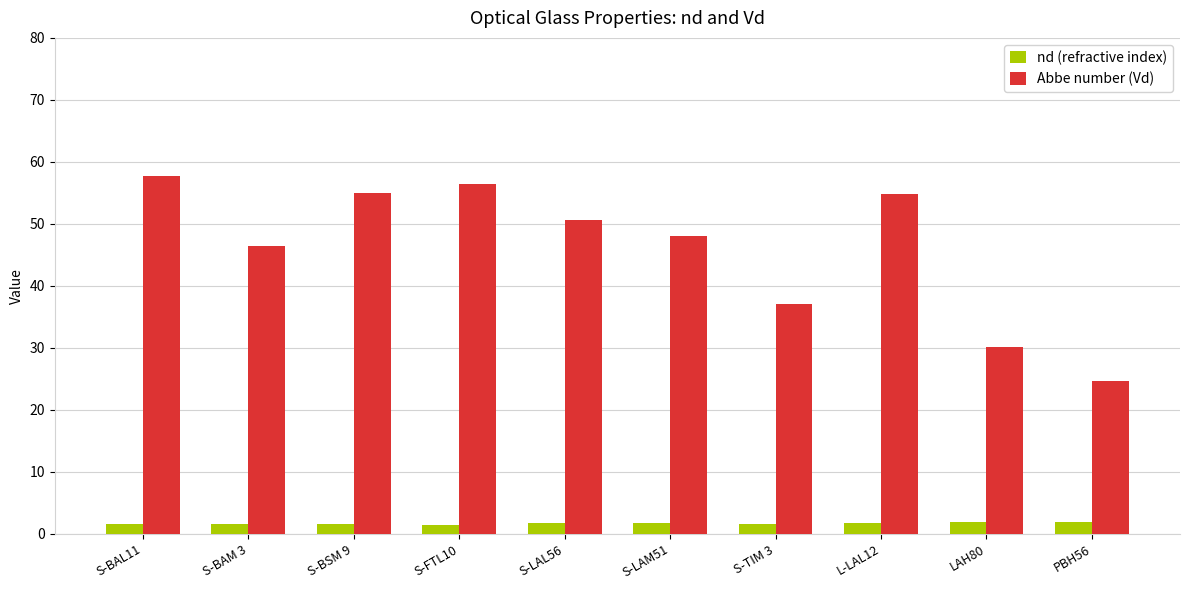

At how many categories does at least one series exceed 8?

10